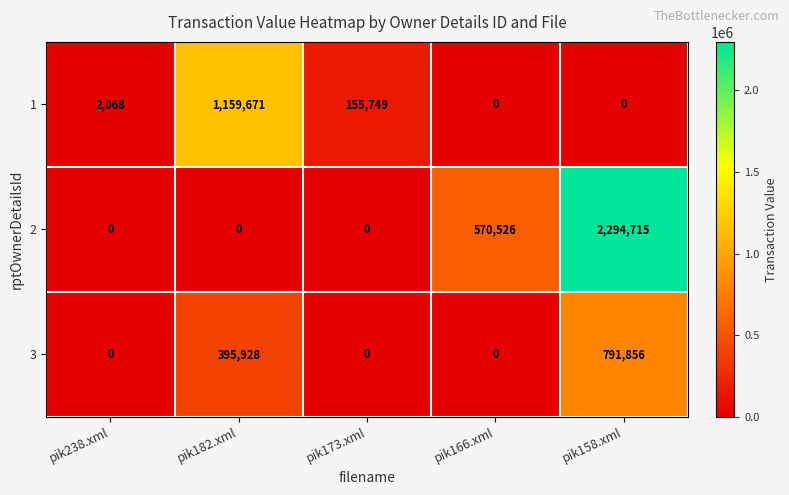

True or false: 1 has a value of 320751 at pik182.xml.

False